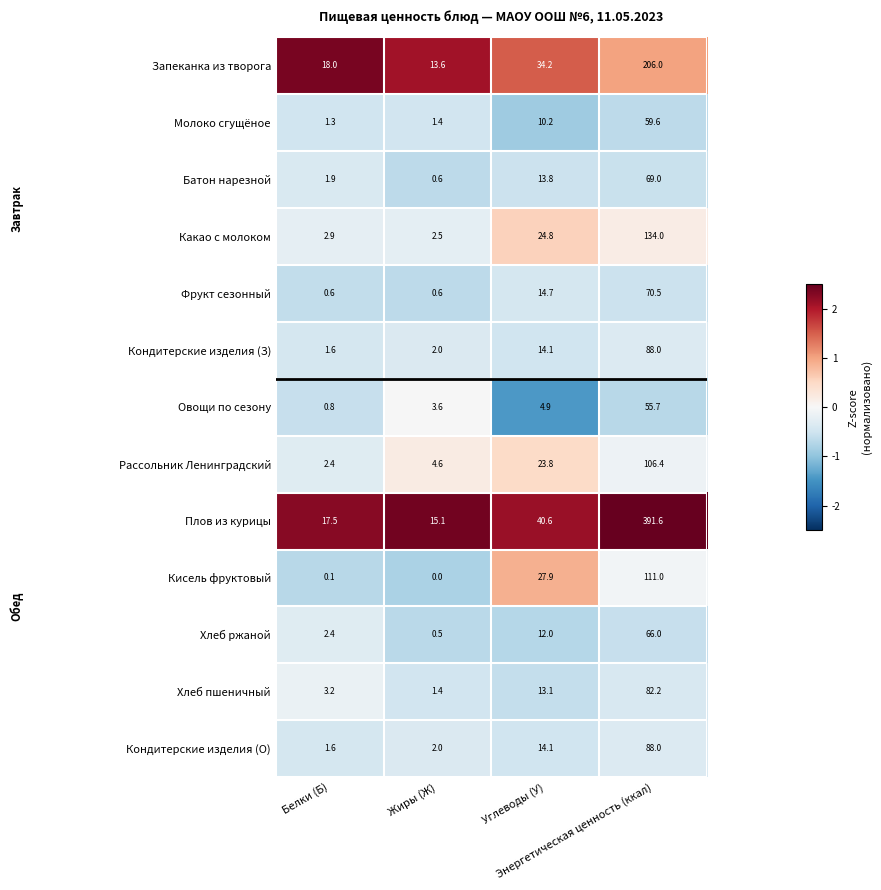

Which series has the largest total across all categories?

Плов из курицы